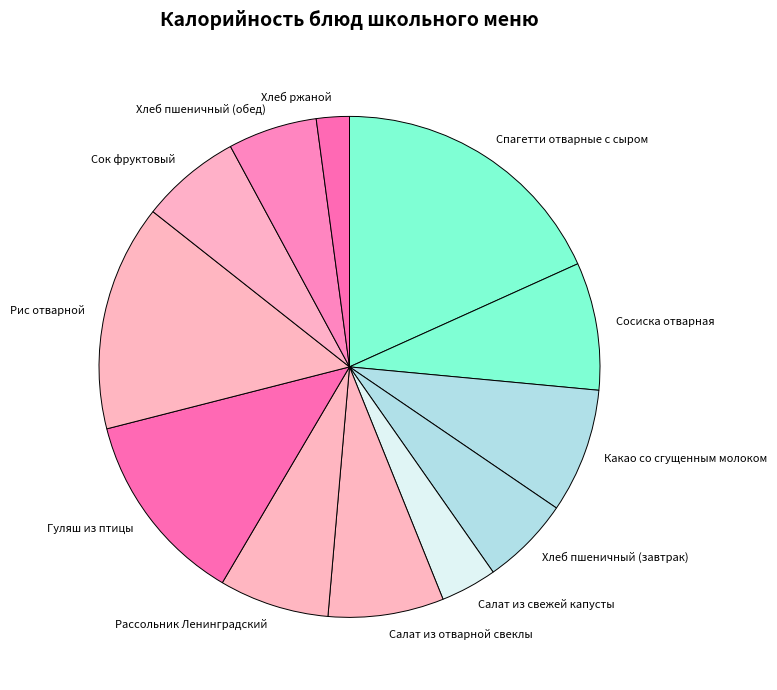

Does Сосиска отварная represent more than half of the total?

No